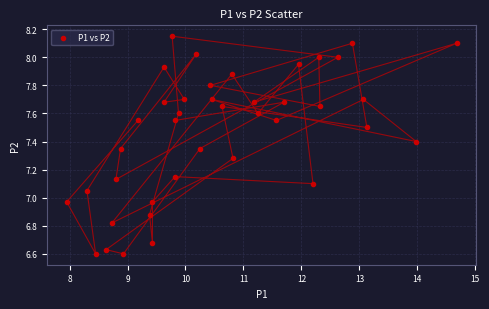

What is the range of Y values (max minus min)?

1.6